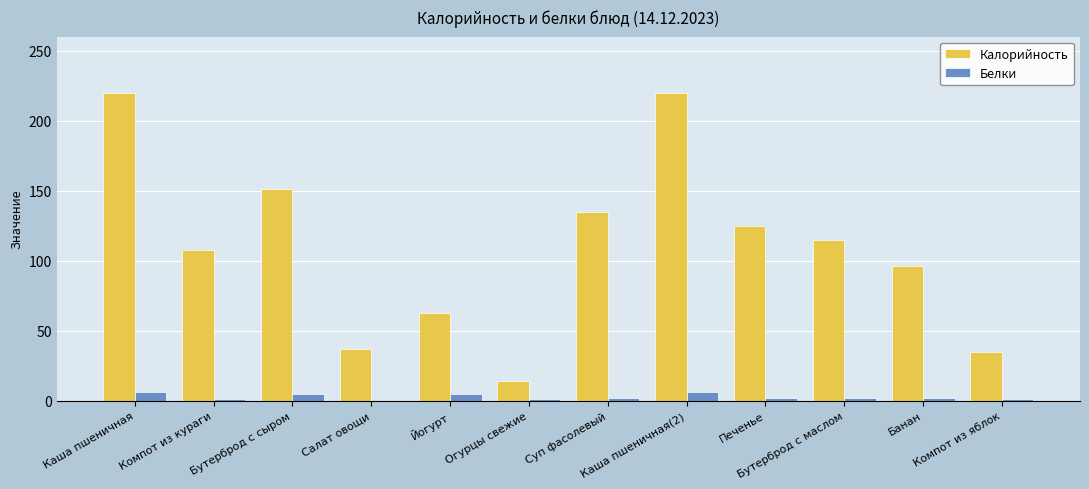

What is the sum of all Белки values?

33.0